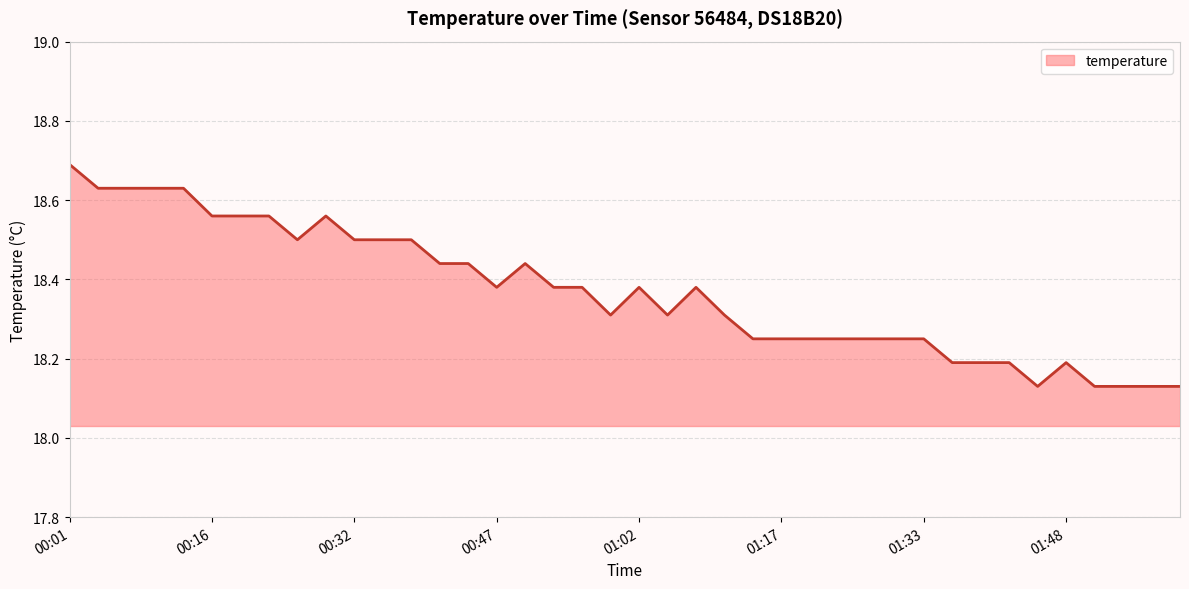

What is the maximum value shown in the chart?

18.7